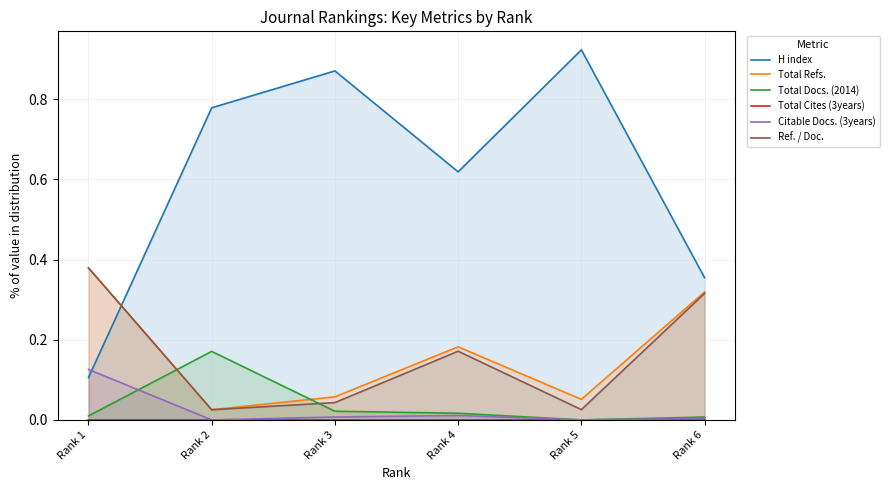

What is the value of the Ref. / Doc. point at the 1st from the left?

0.4